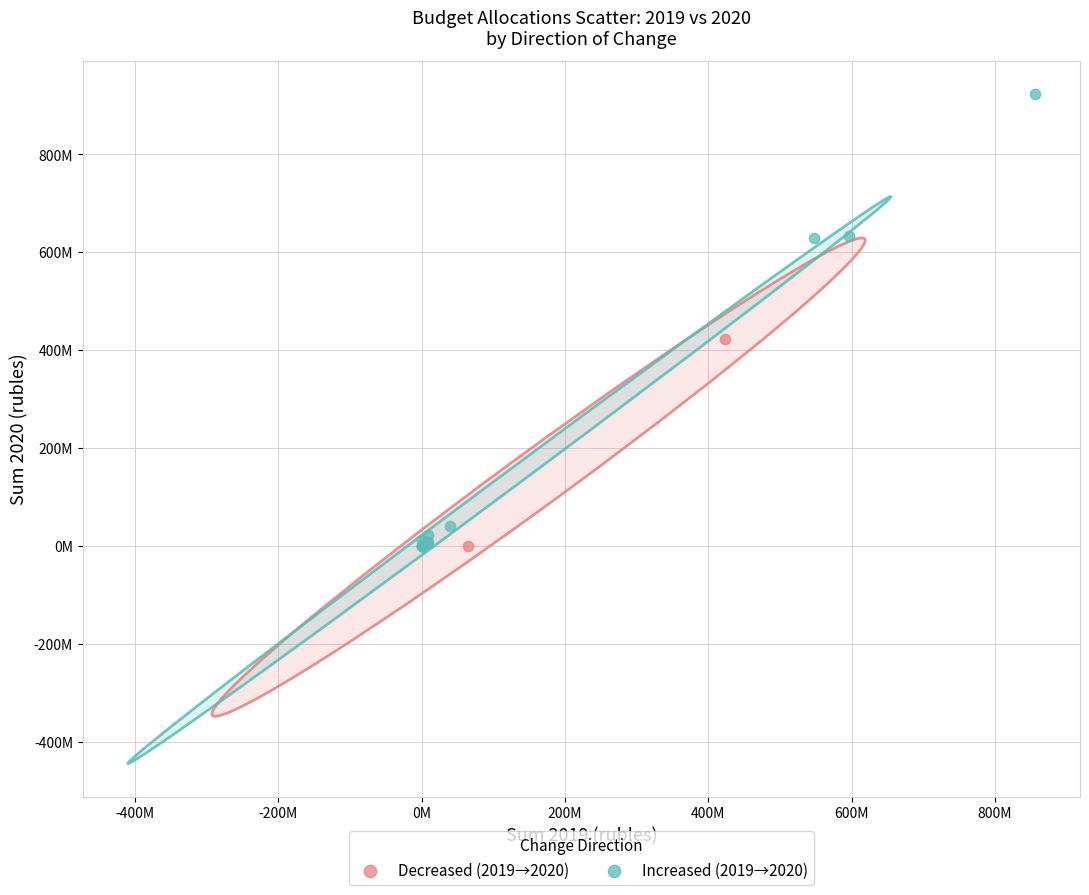

What are all the series names shown in the legend?

Decreased (2019→2020), Increased (2019→2020)